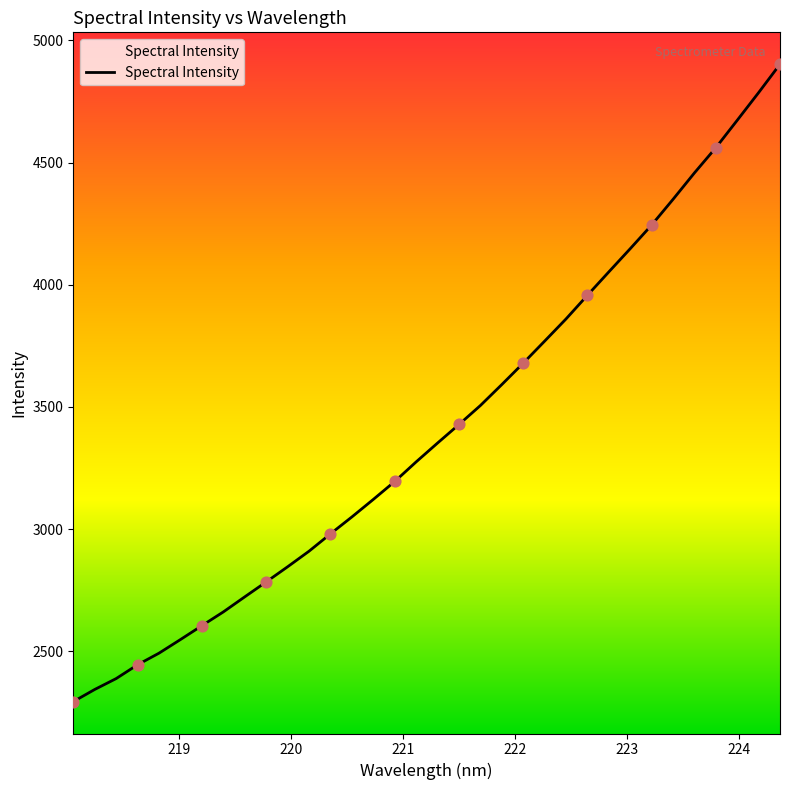

What is the maximum value shown in the chart?

4903.0